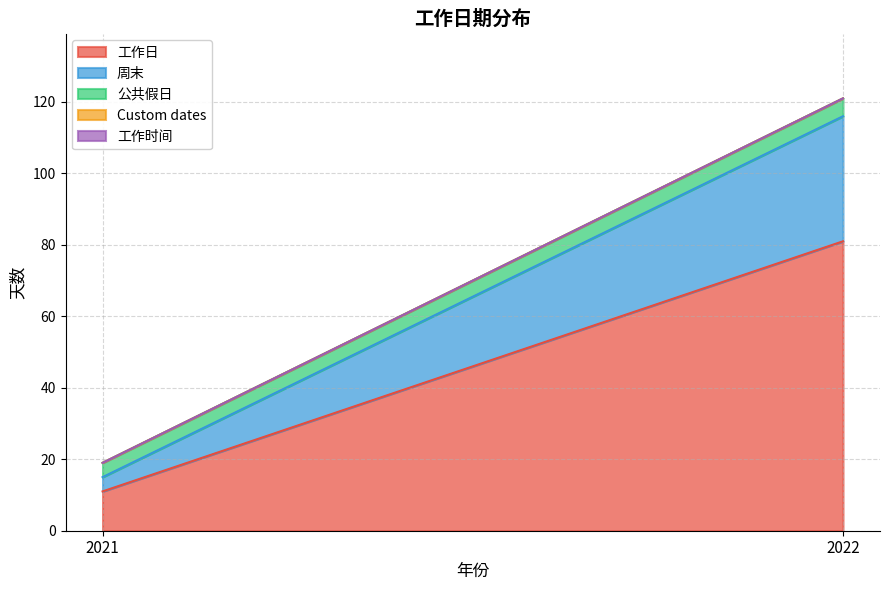

List the labels in order of 公共假日 value, smallest first.

2021, 2022